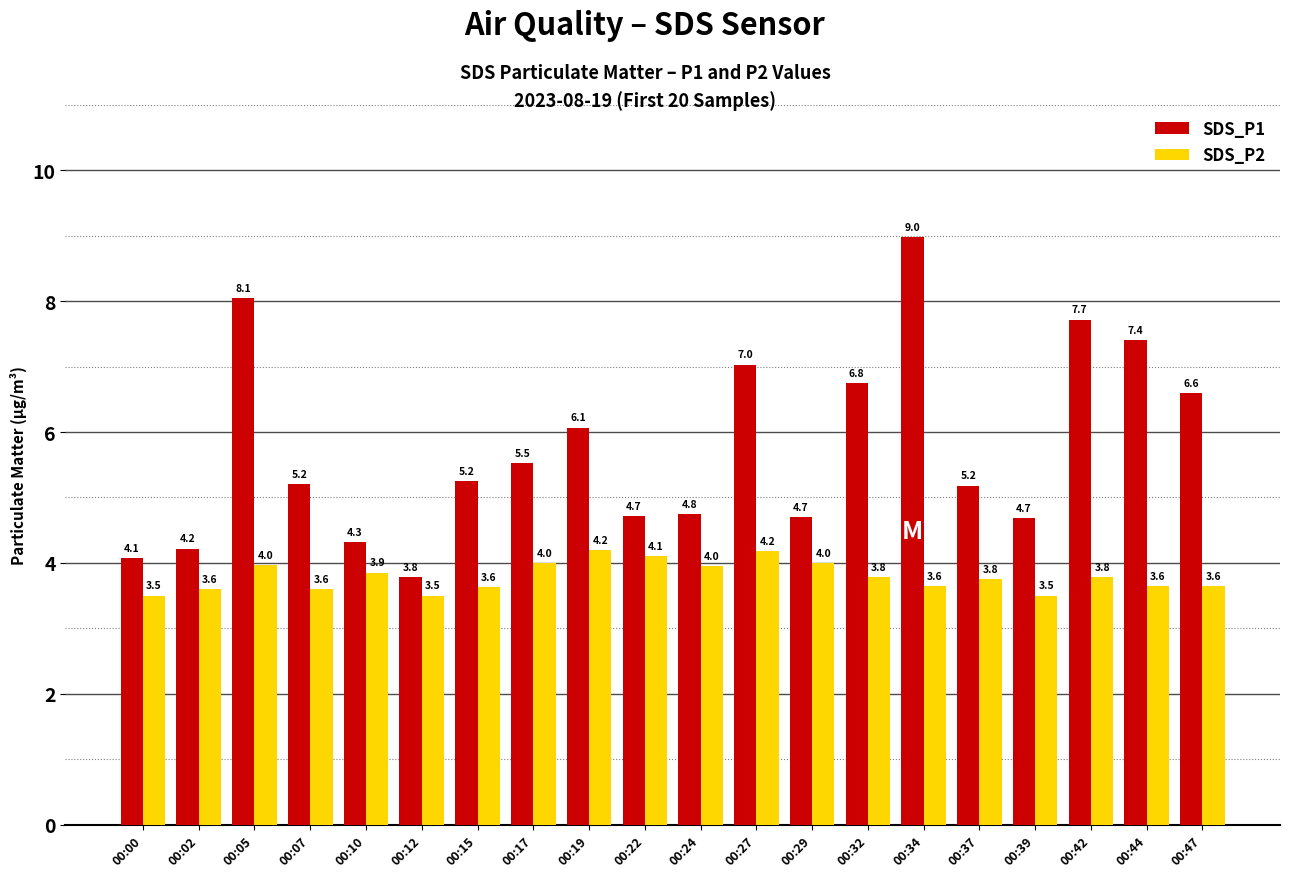

Between 00:02 and 00:15, which series saw the biggest shift?

SDS_P1